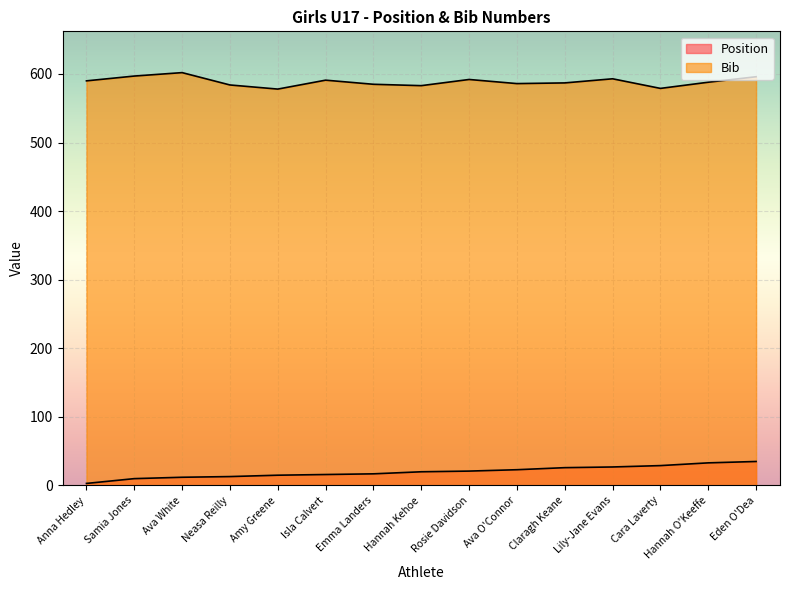

Is the value of Bib at Emma Landers greater than the value of Position at Isla Calvert?

Yes